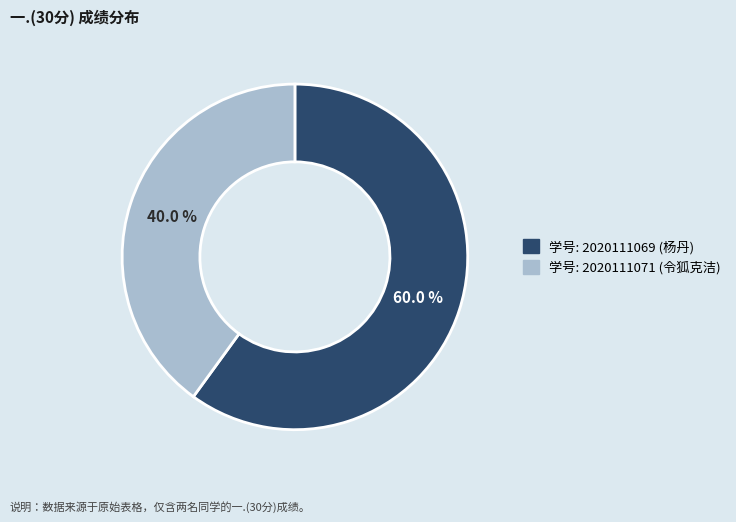

Does any single category account for the majority?

Yes